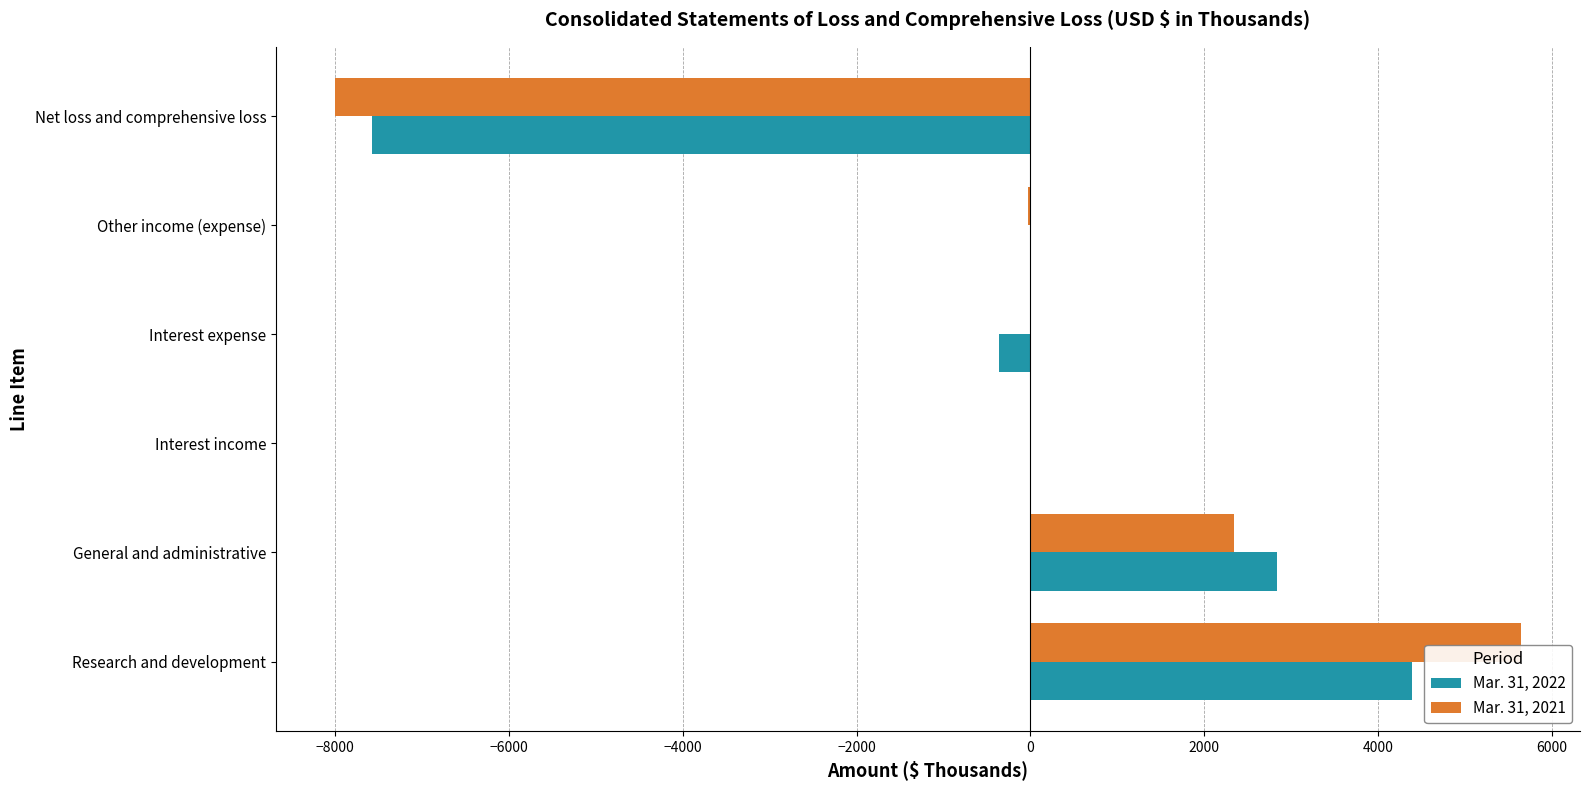

Count the number of data series in this chart.

2